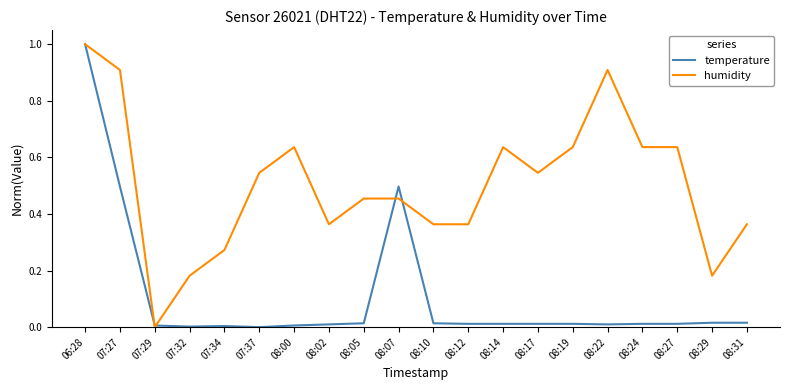

Does the chart have visible grid lines?

No